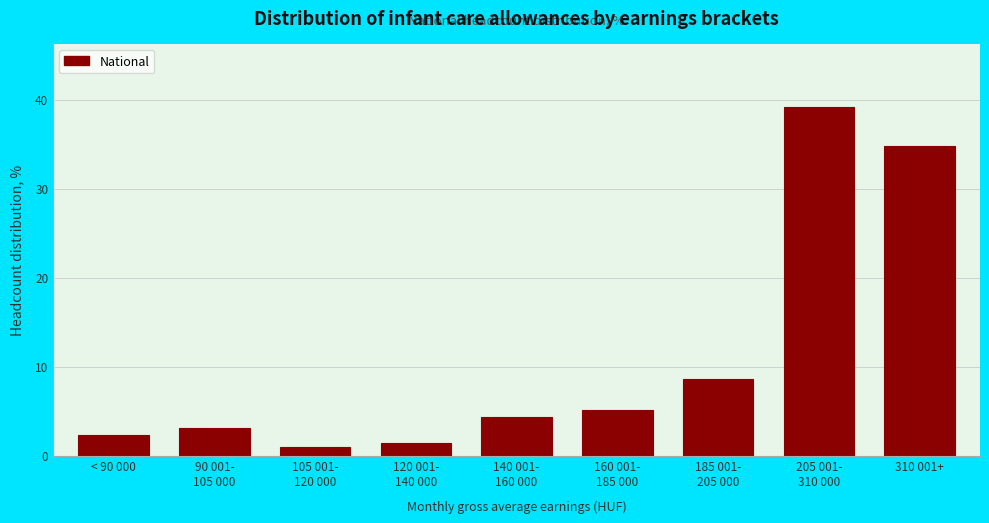

Reading left to right, transcribe all the data shown in this chart.

2.3	3.1	1.0	1.4	4.3	5.1	8.6	39.2	34.8